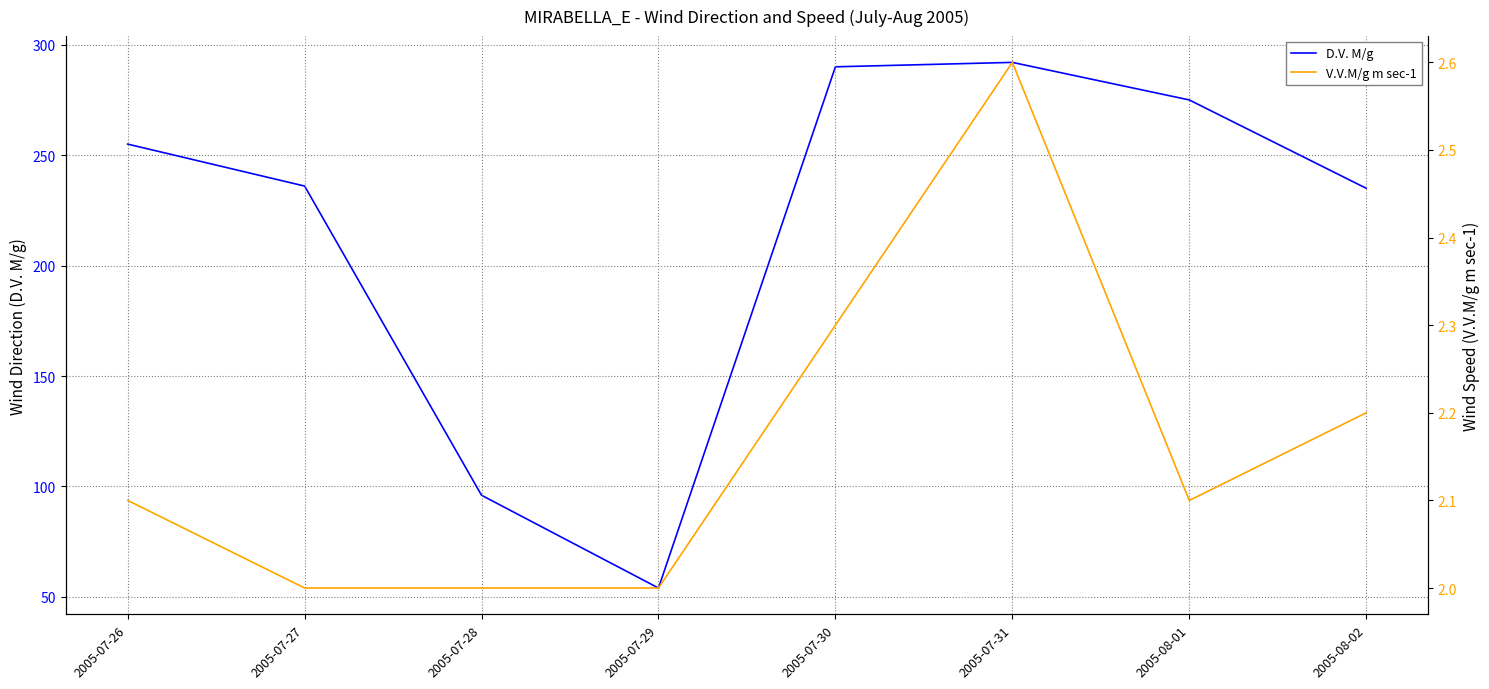

At which label is D.V. M/g closest to 173?

2005-08-02